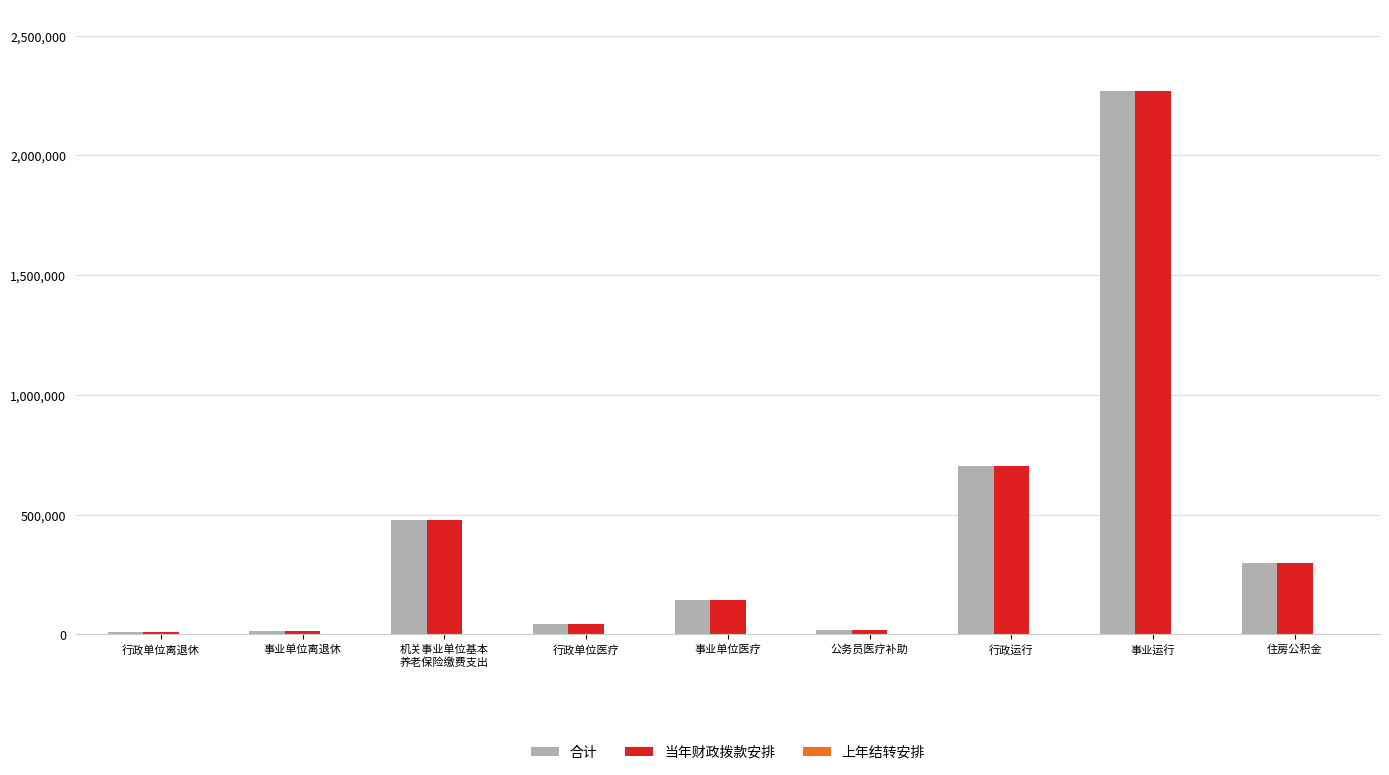

How many bars are there in each group?

2